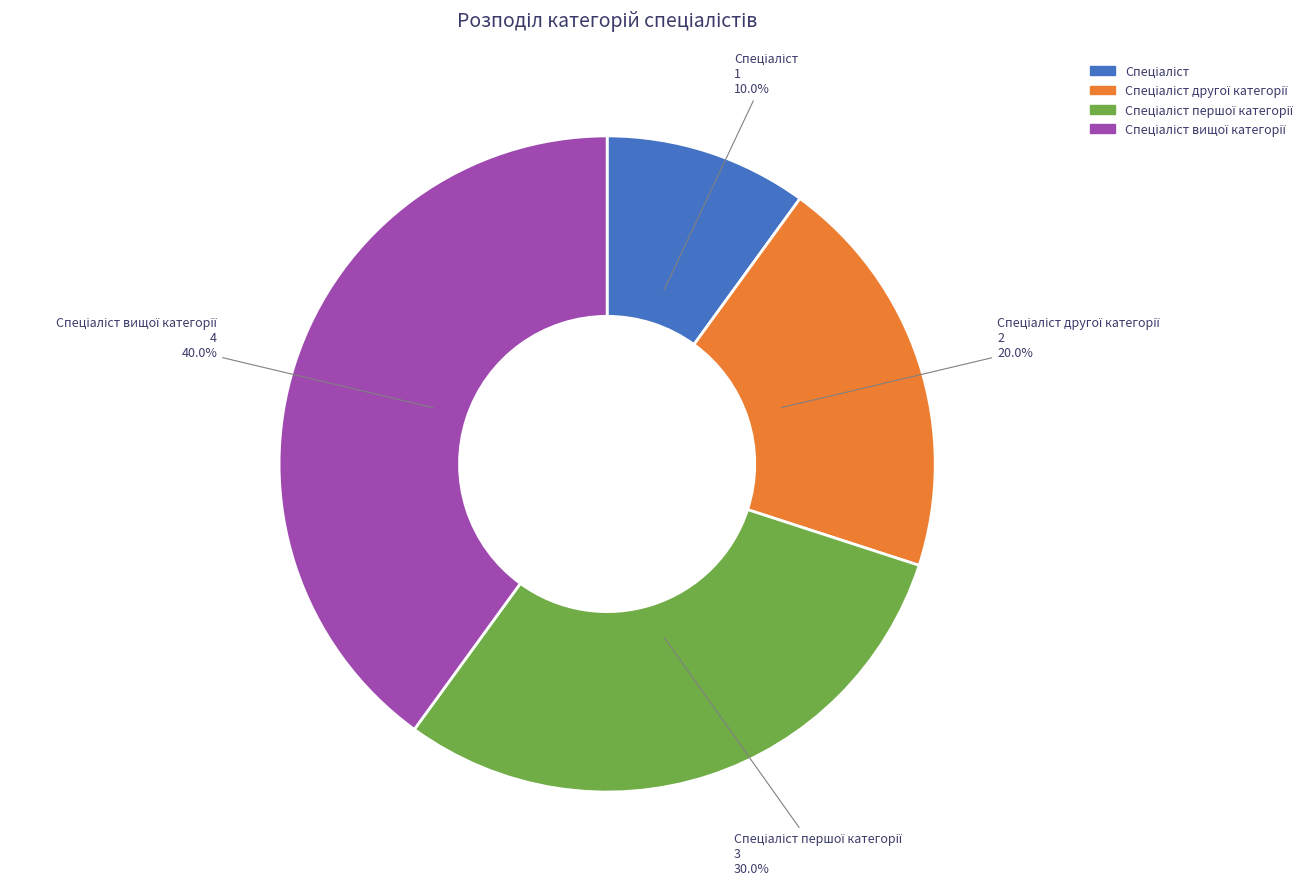

Does any single category account for the majority?

No